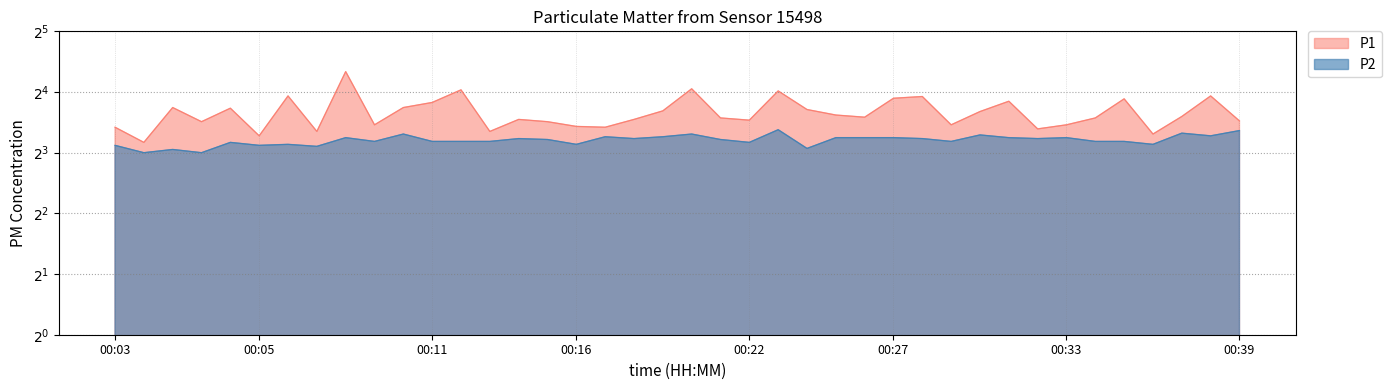

True or false: P1 and P2 intersect in this chart.

False